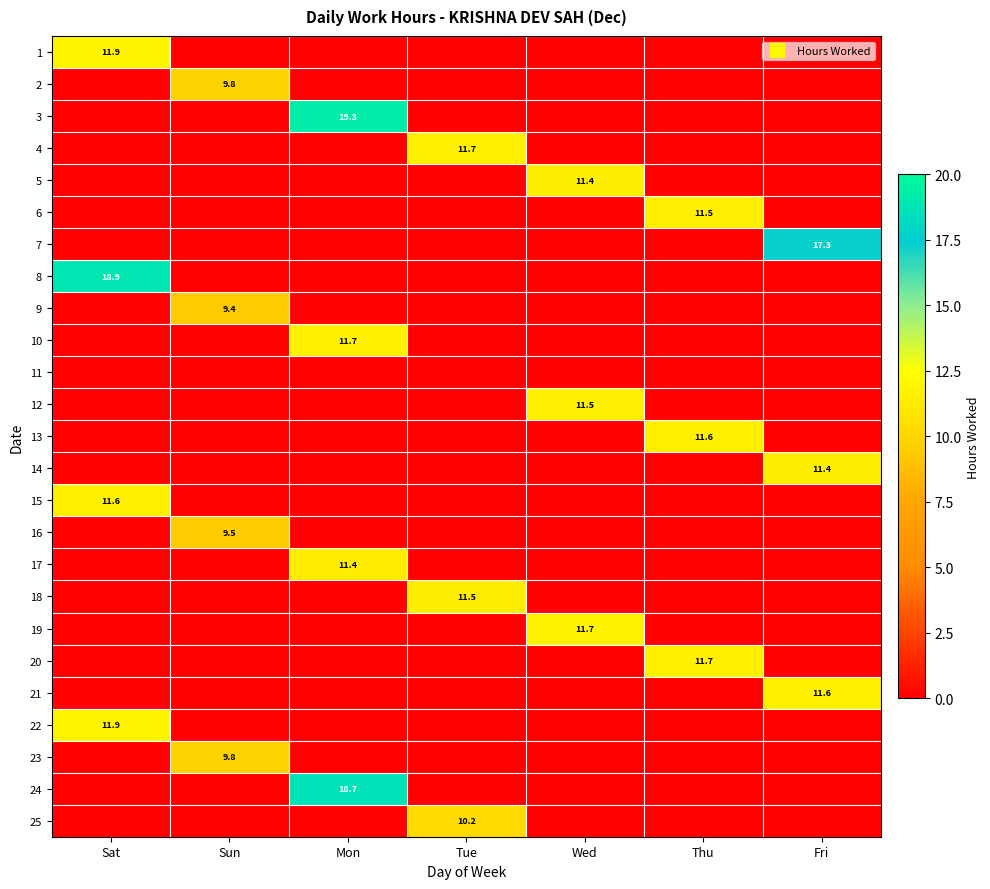

Between Sat and Mon, which is larger?

Sat